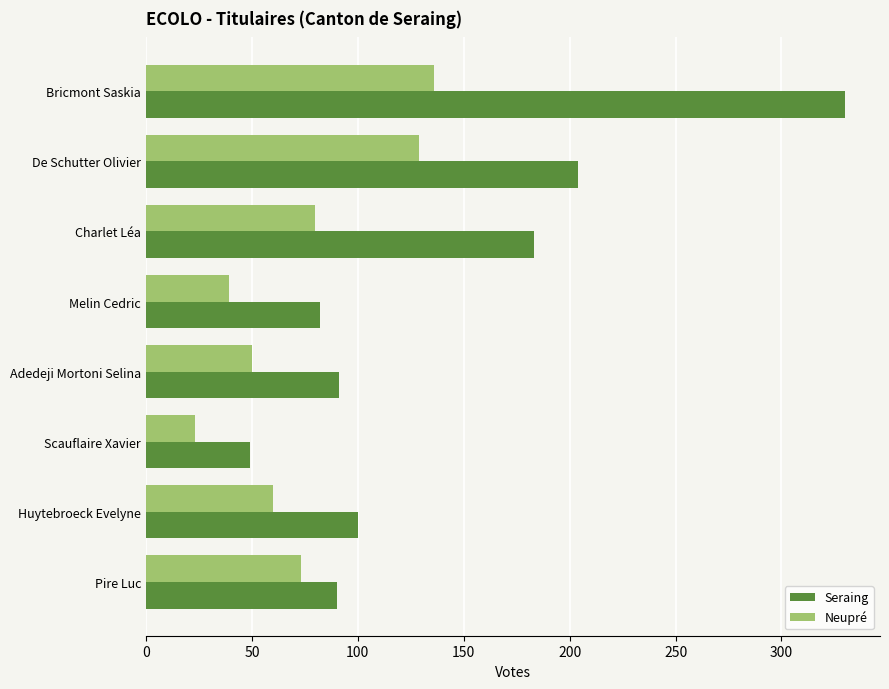

Between Charlet Léa and Pire Luc, which series saw the biggest shift?

Seraing